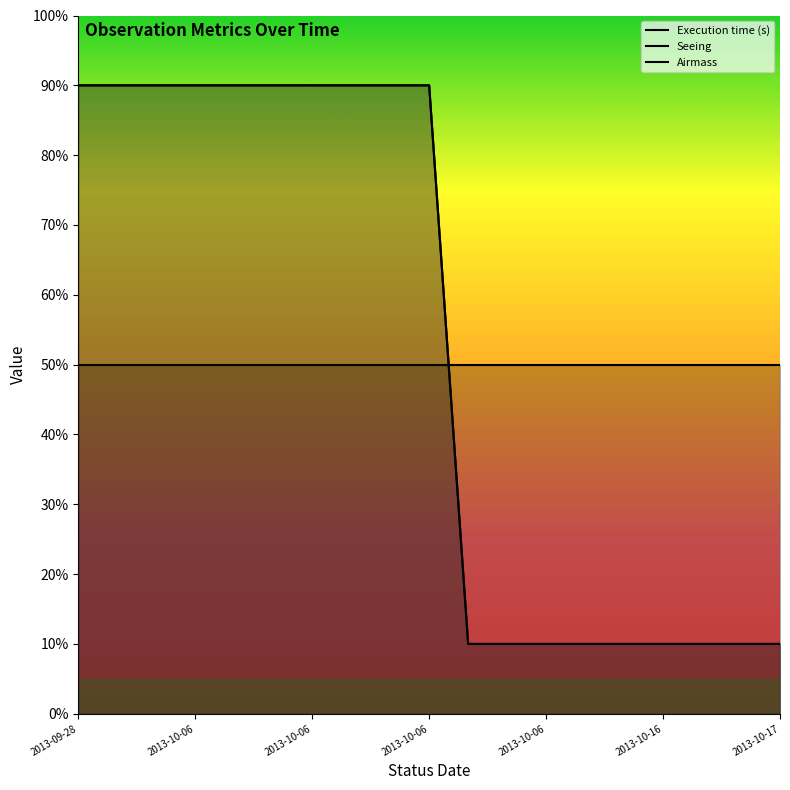

At which category is the sum across all series the highest?

2013-09-28